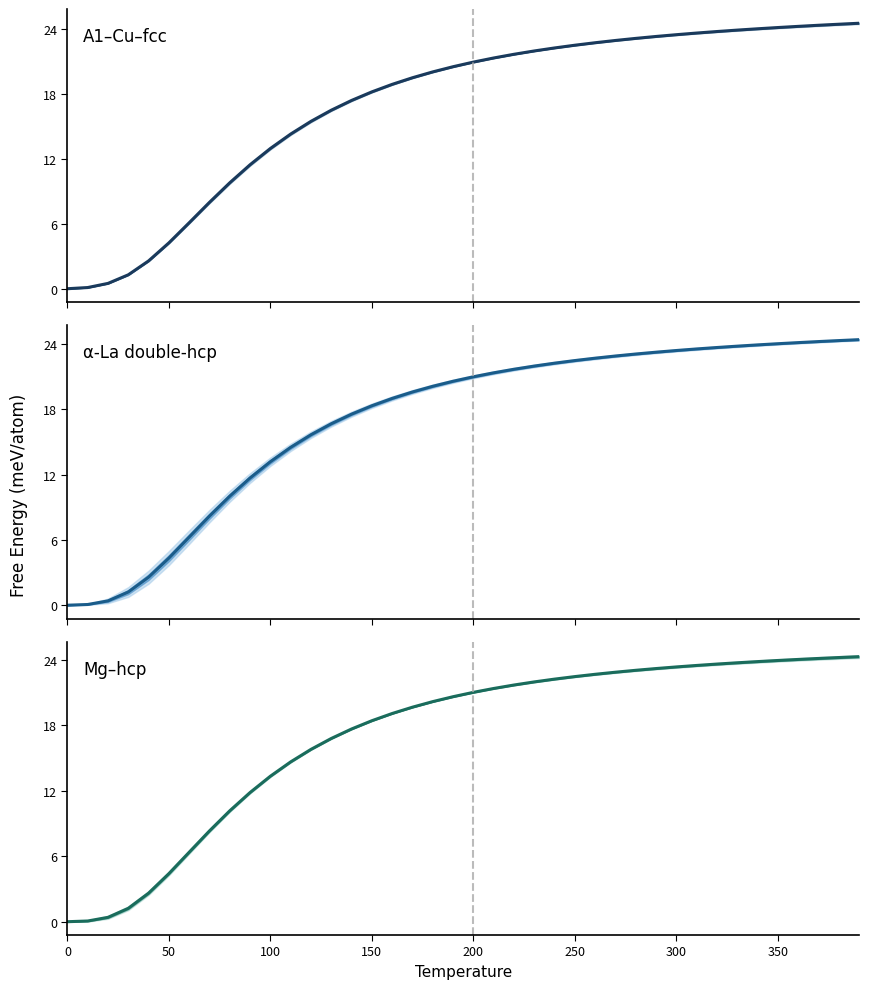

Reading right to left, transcribe all the data shown in this chart.

A1--Cu--fcc a=4.0500: 24.5	24.4	24.3	24.2	24.1	24.0	23.9	23.8	23.6	23.5	23.3	23.1	22.9	22.7	22.5	22.2	22.0	21.7	21.3	20.9	20.5	20.0	19.5	18.9	18.2	17.4	16.5	15.5	14.3	13.0	11.5	9.8	8.0	6.1	4.2	2.6	1.3	0.5	0.1	0.0
A3'--alpha-La--double-hcp a=2.8465: 24.4	24.3	24.2	24.1	24.0	23.9	23.8	23.7	23.5	23.4	23.2	23.1	22.9	22.7	22.5	22.2	22.0	21.7	21.3	21.0	20.6	20.1	19.6	19.0	18.3	17.6	16.7	15.7	14.5	13.2	11.7	10.0	8.2	6.3	4.3	2.6	1.2	0.4	0.1	0.0
A3--Mg--hcp a=2.8357: 24.3	24.2	24.1	24.0	23.9	23.8	23.7	23.6	23.5	23.3	23.2	23.0	22.8	22.7	22.4	22.2	22.0	21.7	21.4	21.0	20.6	20.2	19.6	19.1	18.4	17.6	16.8	15.8	14.6	13.3	11.8	10.2	8.3	6.4	4.4	2.6	1.2	0.4	0.1	0.0